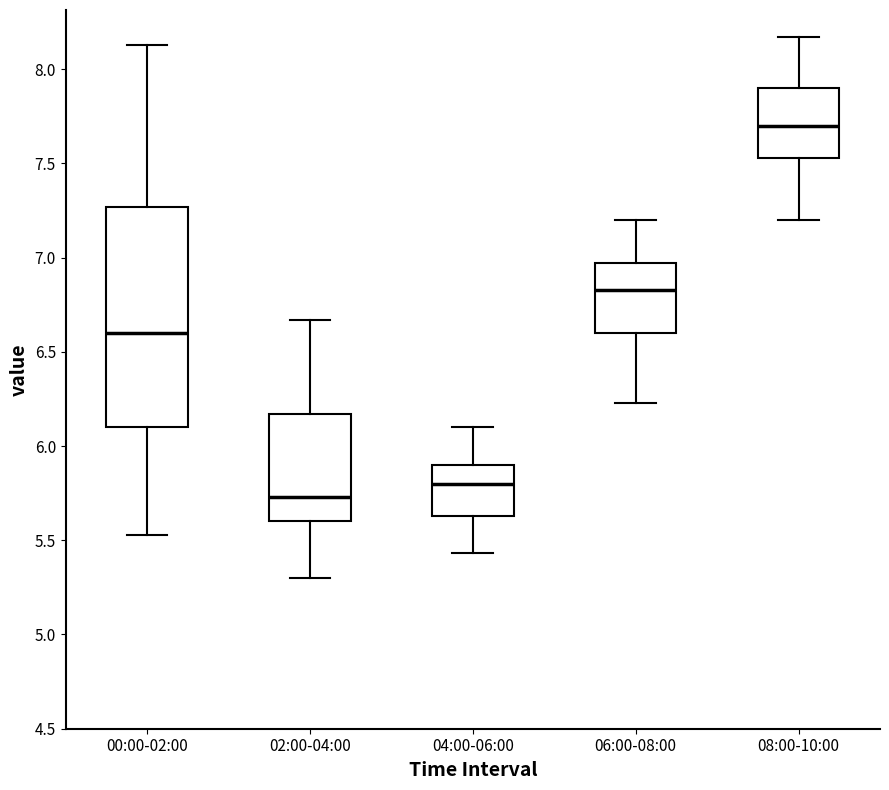

Comparing the boxes themselves (not the whiskers), which one is the tallest?

00:00-02:00